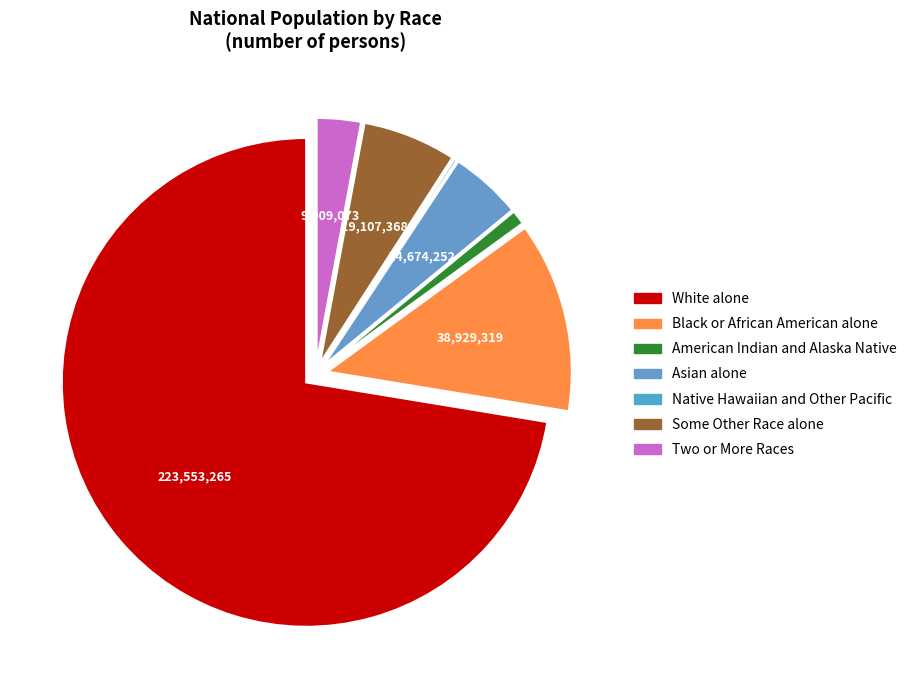

What is the total percentage of Native Hawaiian and Other Pacific and American Indian and Alaska Native?

1.1%